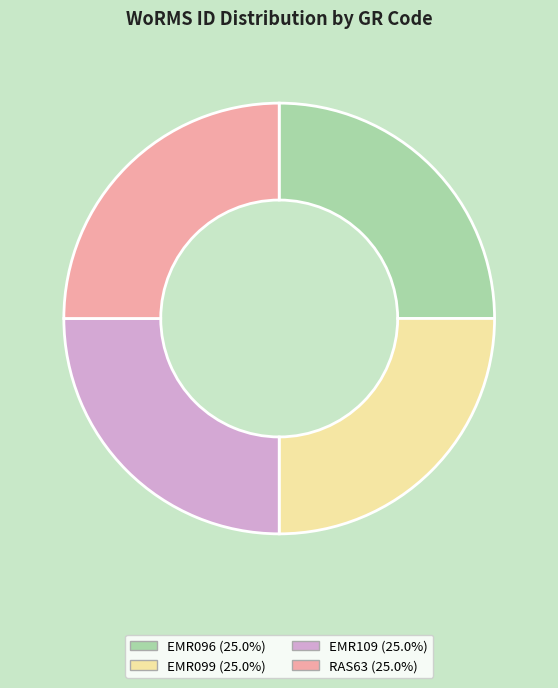

Does any single category account for the majority?

No